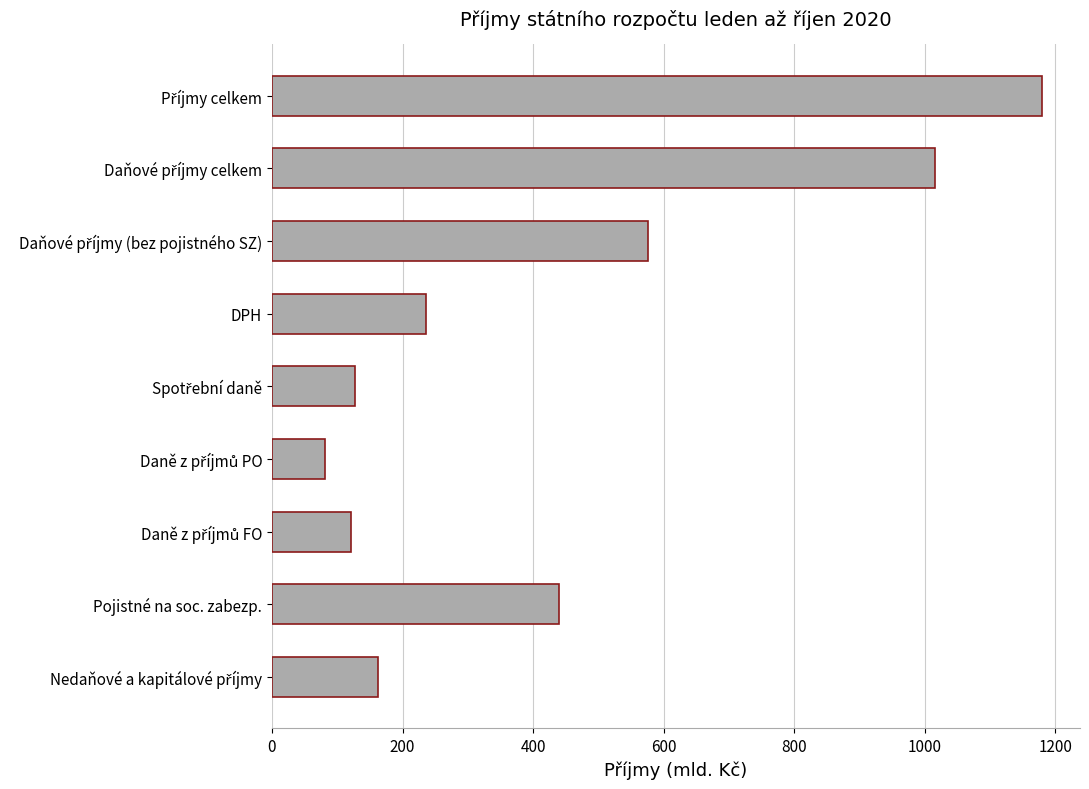

The chart shows a value of 136.6 at DPH. True or false?

False